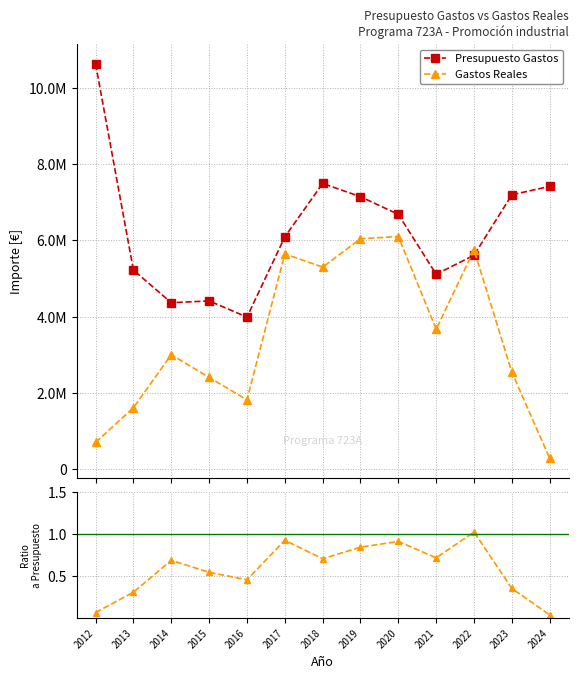

Which series changed the most between 2016 and 2018?

Presupuesto Gastos